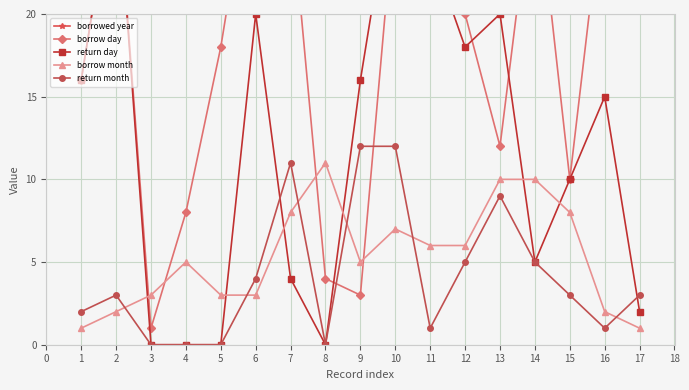

What is the value of the borrow month point at the 17th from the left?

1